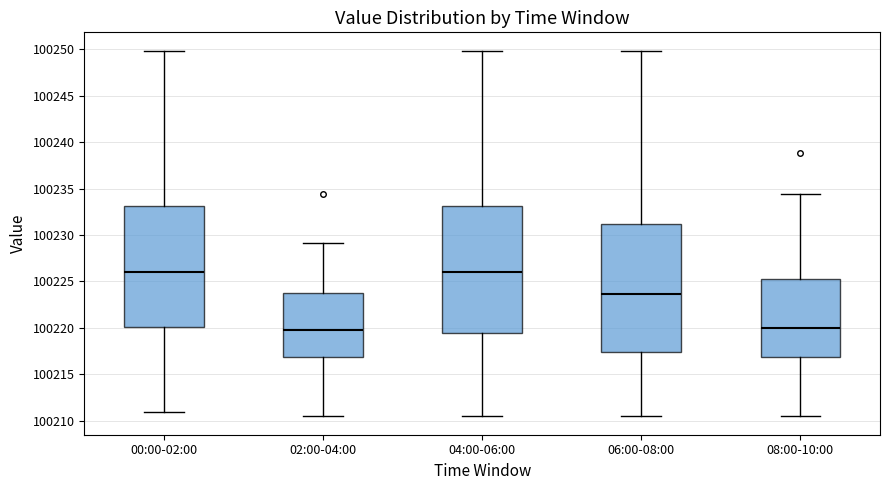

Reading left to right, read every box against the y-axis: the position of its median line, the range the box covers, and the ends of its whiskers. The values are not printed on the chart, so give them approximately, as read against the axis.

00:00-02:00: median 100226.0, box 100220.0 to 100233.0, whiskers 100211.0 to 100250.0
02:00-04:00: median 100219.5, box 100217.0 to 100223.5, whiskers 100210.5 to 100229.0
04:00-06:00: median 100226.0, box 100219.5 to 100233.0, whiskers 100210.5 to 100250.0
06:00-08:00: median 100223.5, box 100217.5 to 100231.0, whiskers 100210.5 to 100250.0
08:00-10:00: median 100220.0, box 100217.0 to 100225.5, whiskers 100210.5 to 100234.5